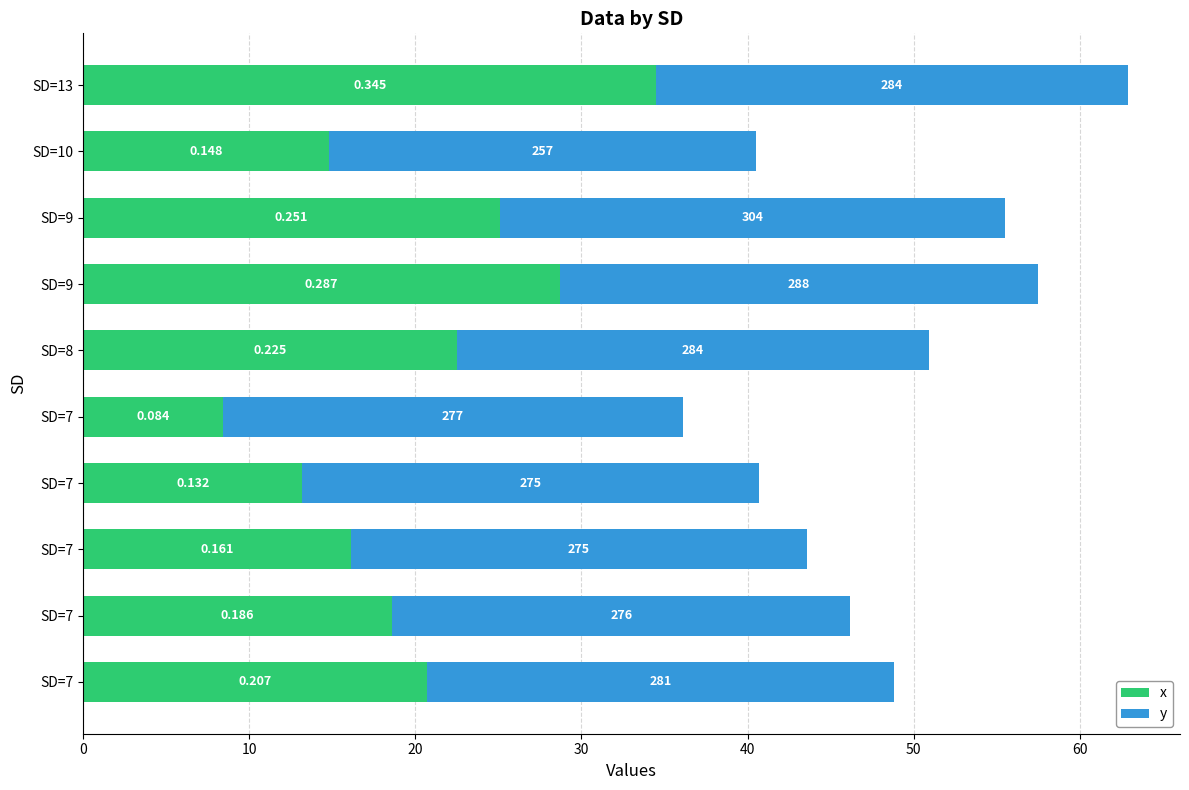

What is the difference between the maximum and minimum values in the x series?

26.1